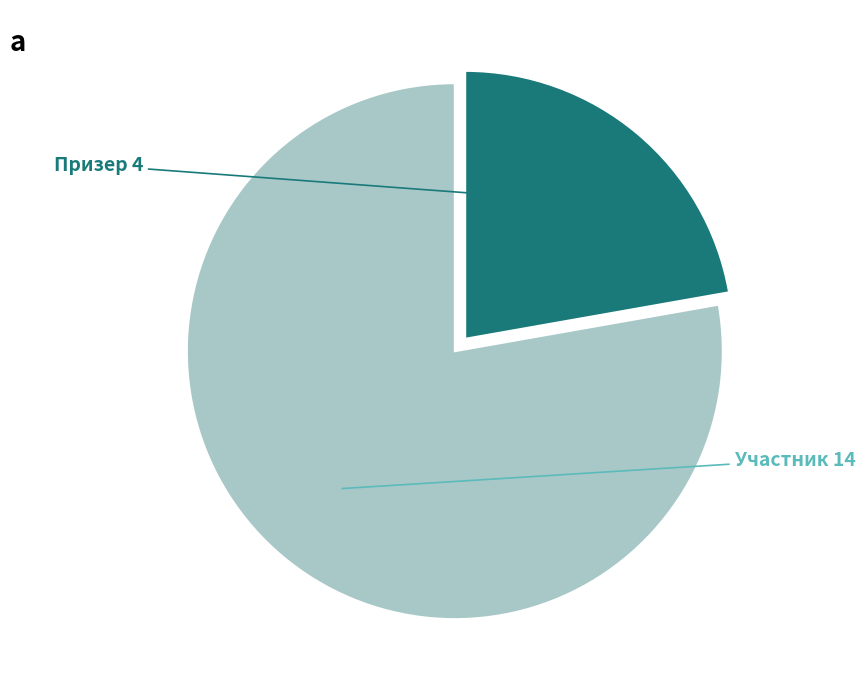

Combined, do Участник and Призер account for over 50%?

Yes